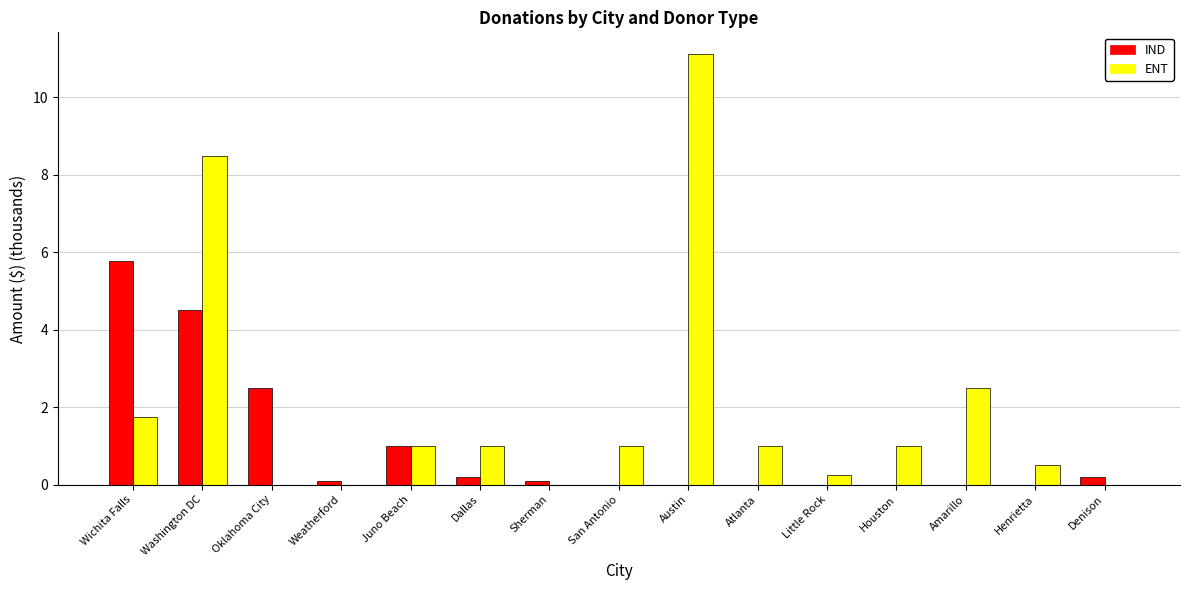

What is the maximum value shown in the chart?

11.1